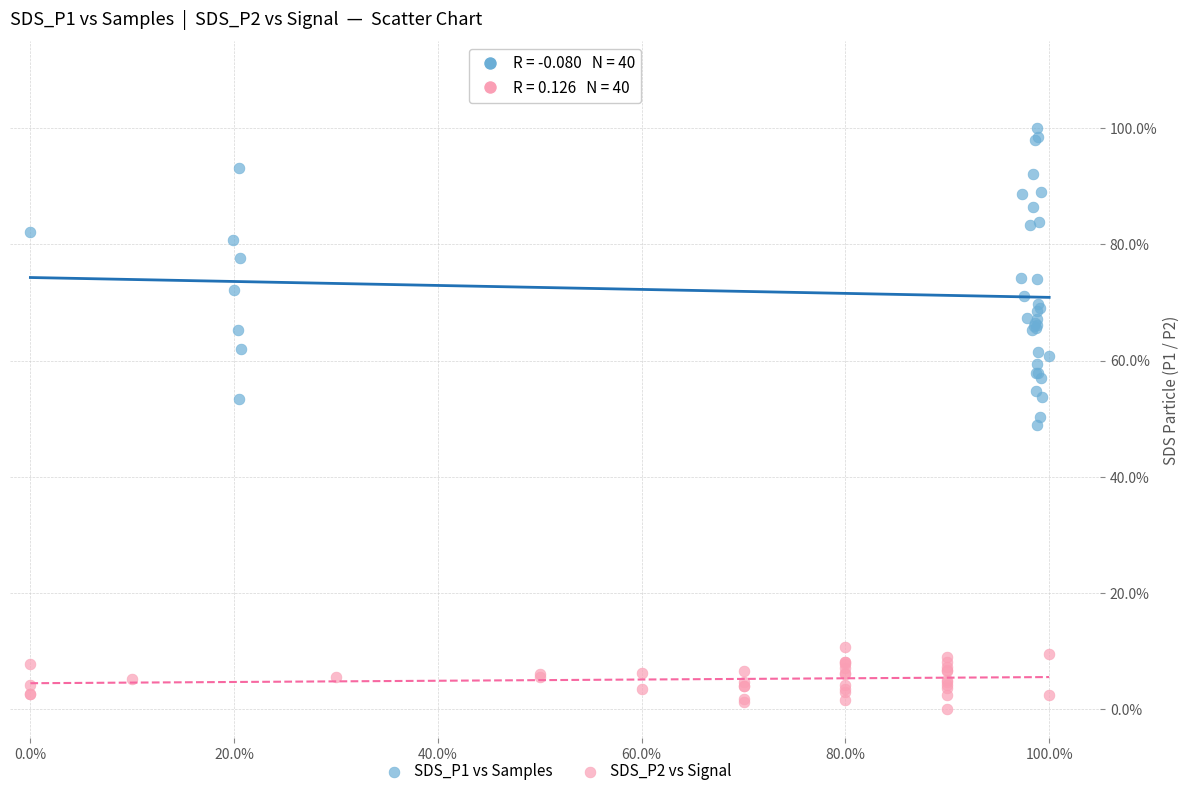

Which series contains the highest Y value?

SDS_P1 vs Samples